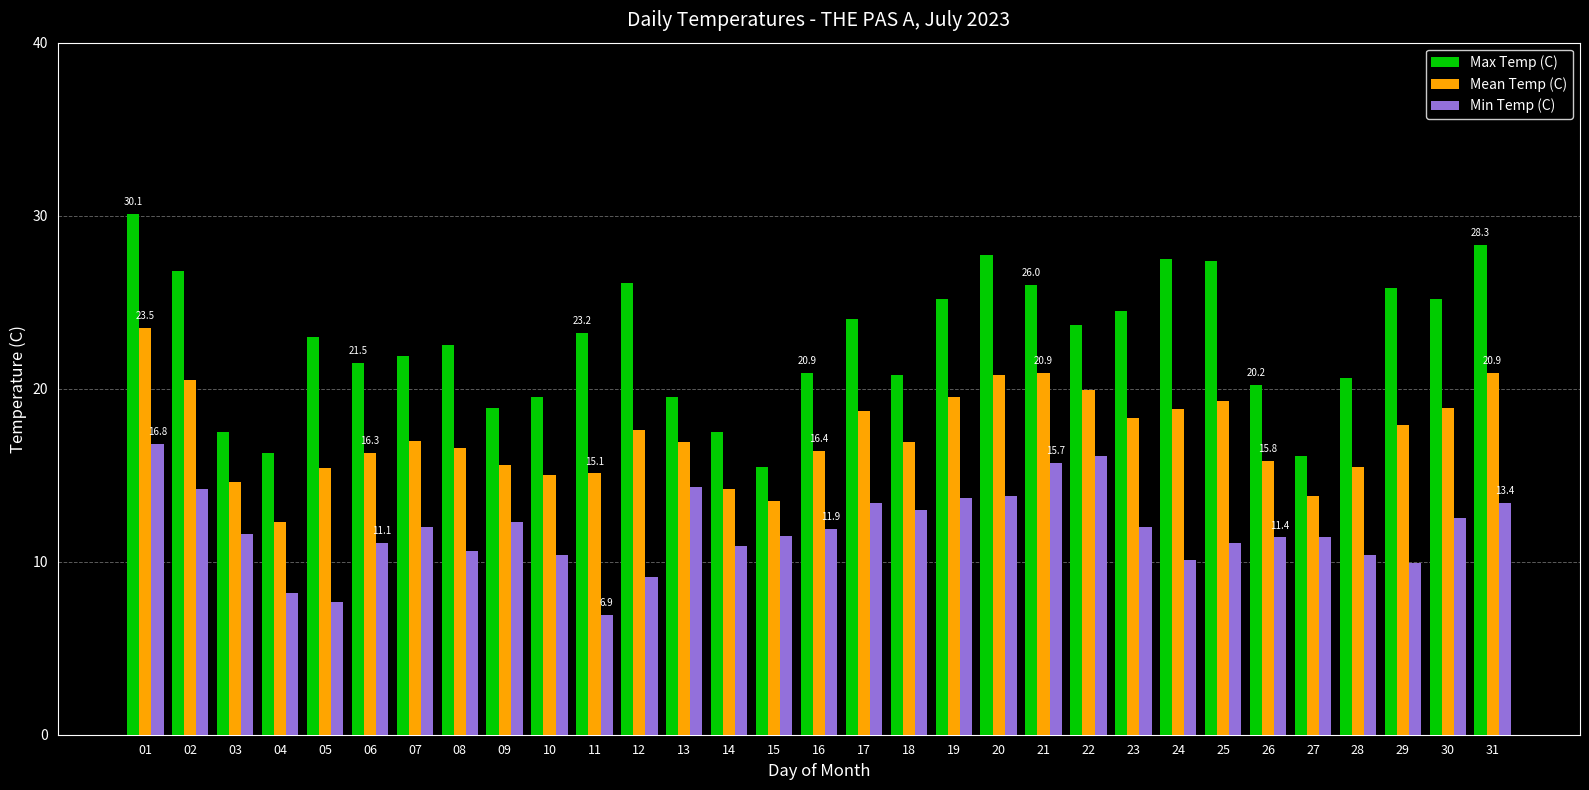

Is it true that Min Temp (C) equals 2.6 at 11?

False